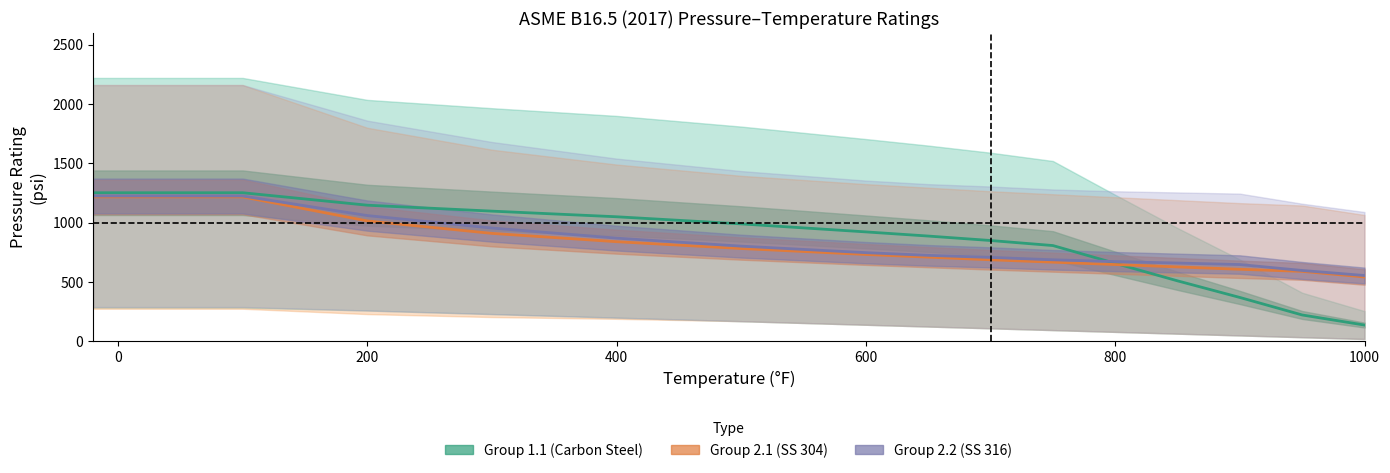

True or false: Group 2.1 (Austenitic SS 304) and Group 2.2 (Austenitic SS 316) intersect in this chart.

False